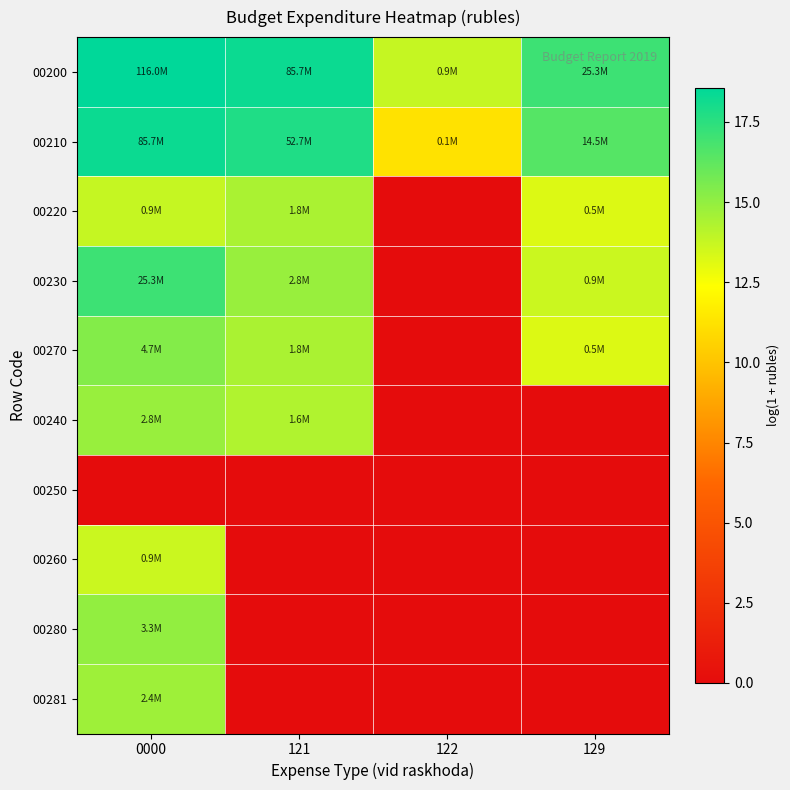

At which category is the sum across all series the highest?

0000